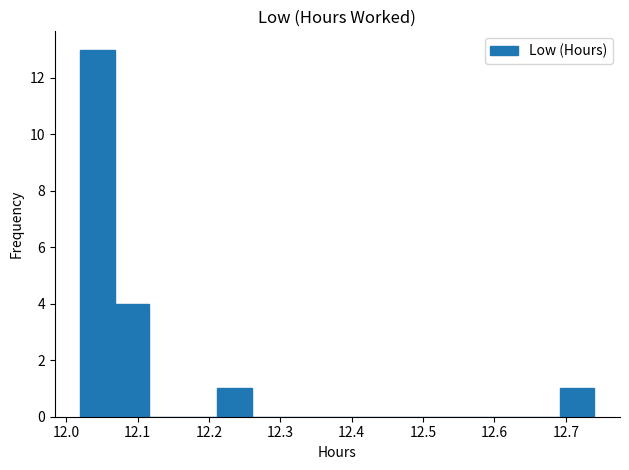

Which range on the x-axis has the tallest bar?

12.020 to 12.068